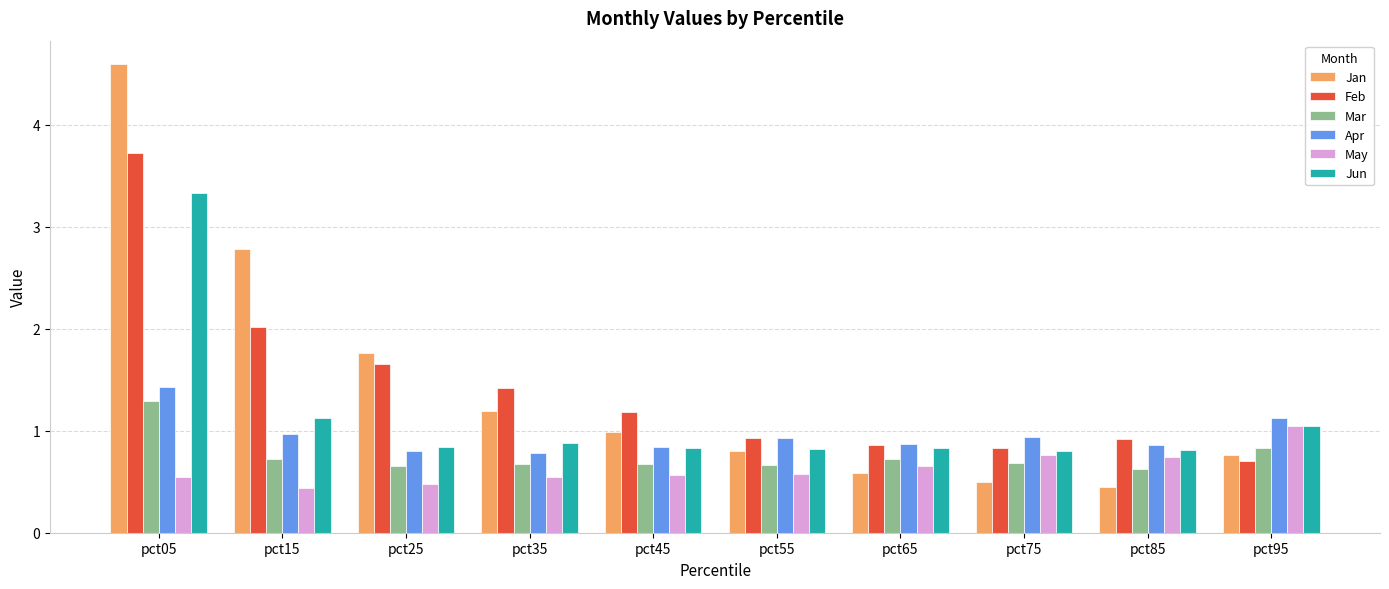

What is the sum of the Apr values at pct55 and pct15?

1.9